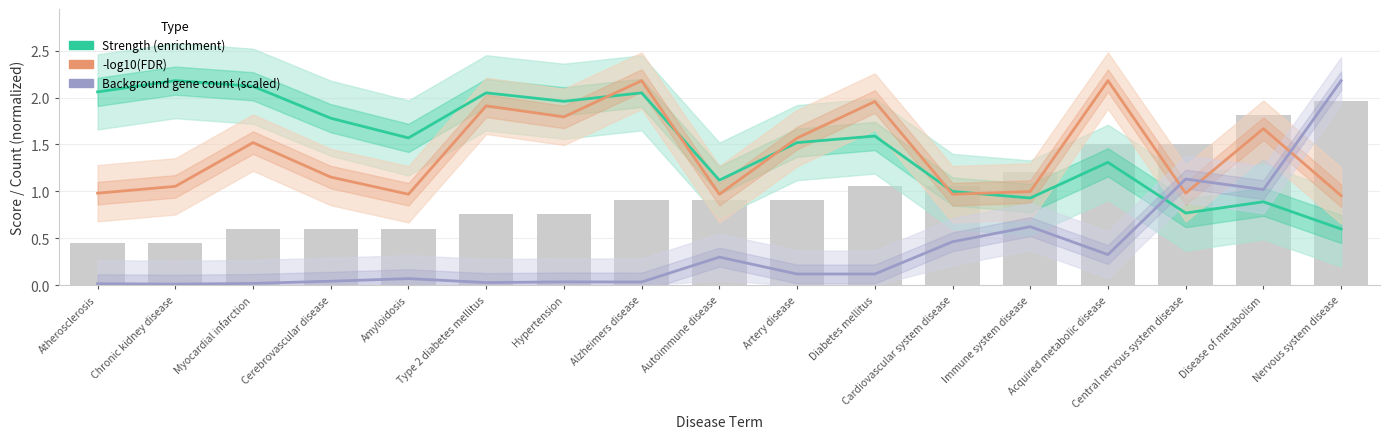

What is the difference between the maximum and minimum values in the Background gene count (scaled) series?

2.2